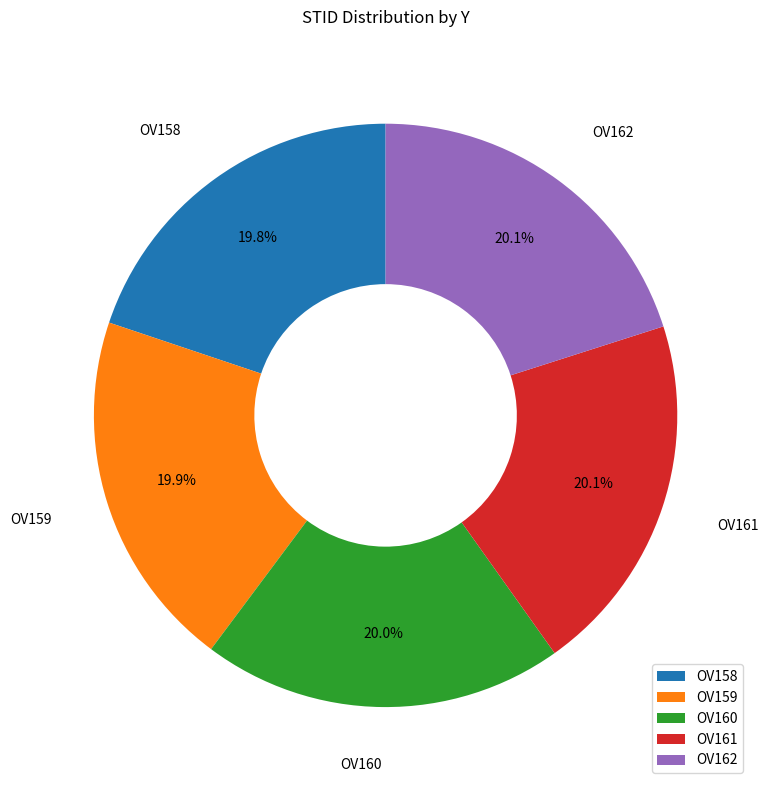

Is OV162 the majority of the pie?

No